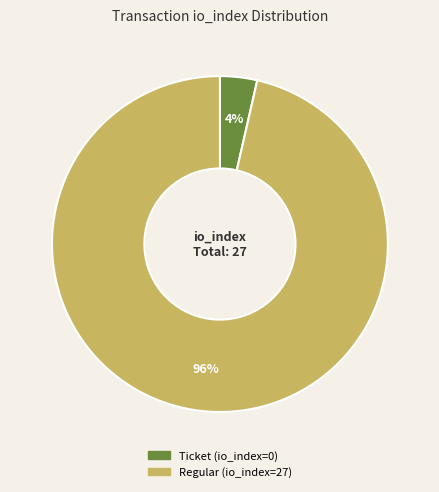

True or false: Regular (io_index=27) accounts for 86% of the total.

False